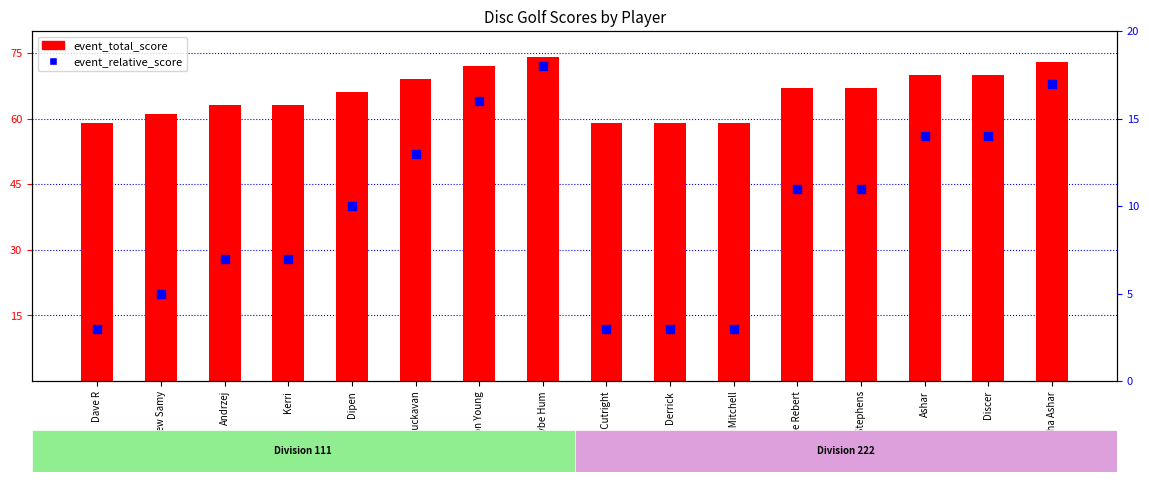

Is the value of event_total_score at Discer greater than the value of event_relative_score at Dave R?

Yes